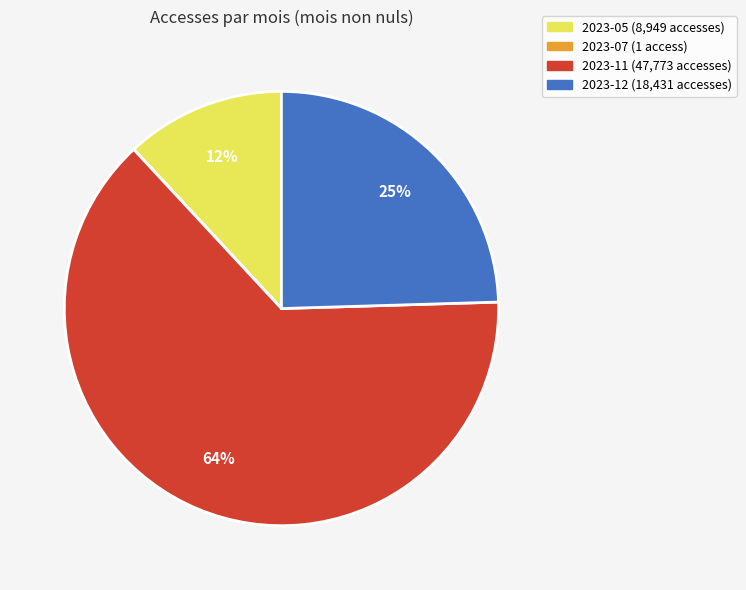

Is 2023-12 the majority of the pie?

No